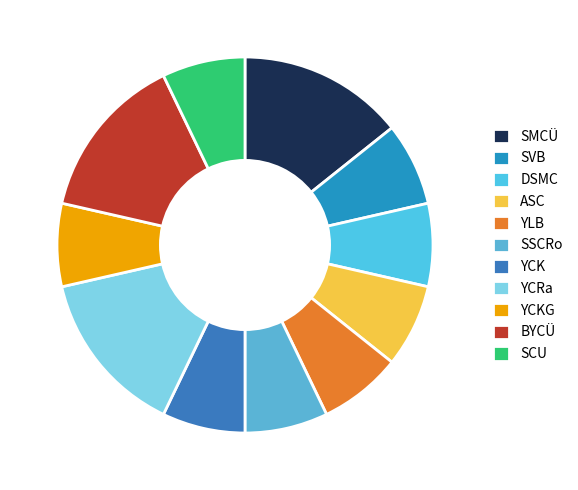

Is there any slice that represents more than half of the pie?

No